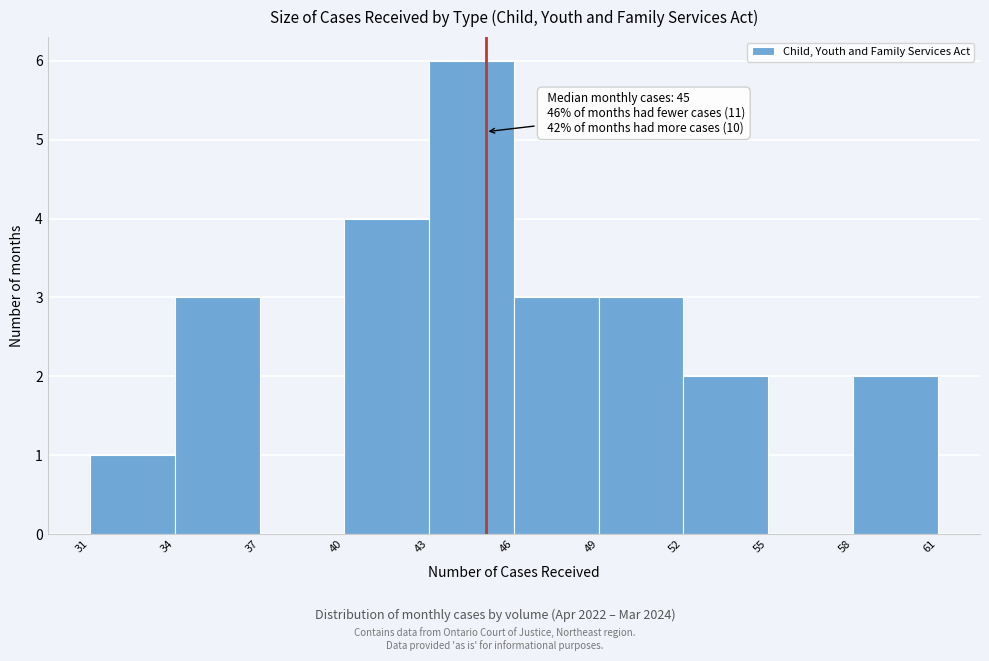

Which range on the x-axis has the tallest bar?

43 to 46